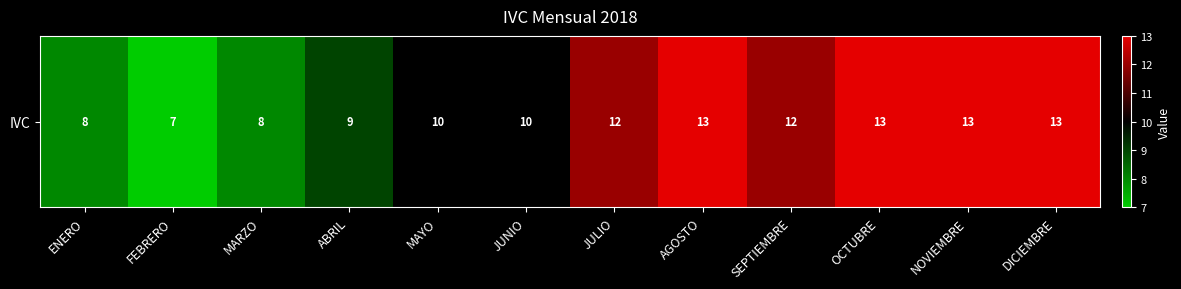

At which label does the data first exceed 12?

AGOSTO